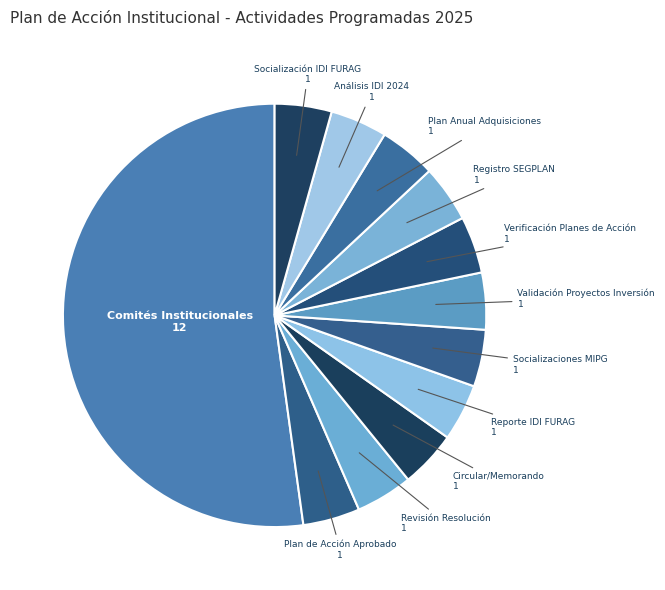

Does any single category account for the majority?

Yes